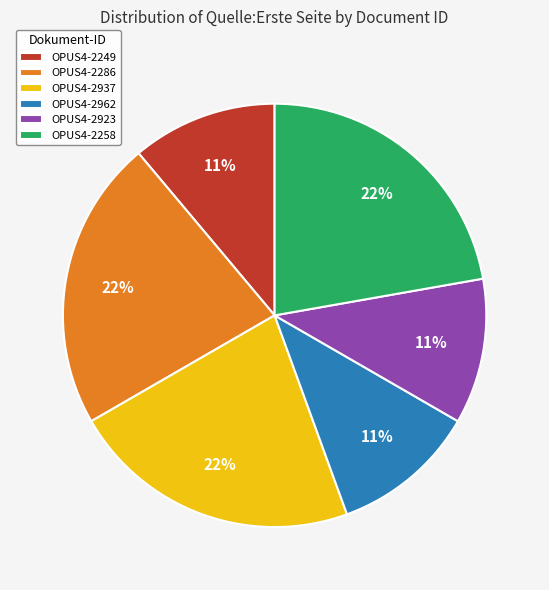

Do OPUS4-2258 and OPUS4-2923 together represent more than half of the pie?

No